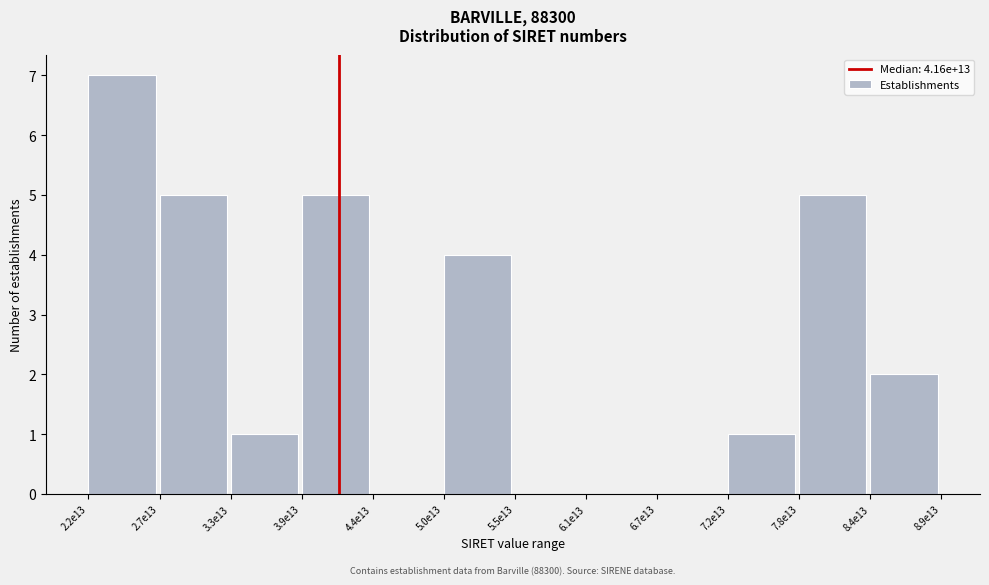

Reading left to right, extract all data points from this chart.

2.2e13=7	2.7e13=5	3.3e13=1	3.9e13=5	4.4e13=0	5.0e13=4	5.5e13=0	6.1e13=0	6.7e13=0	7.2e13=1	7.8e13=5	8.4e13=2